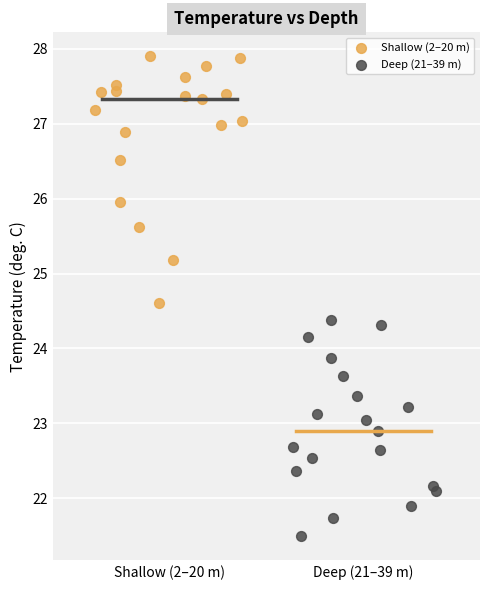

Which series has the largest Y range (max minus min)?

Shallow (2–20 m)